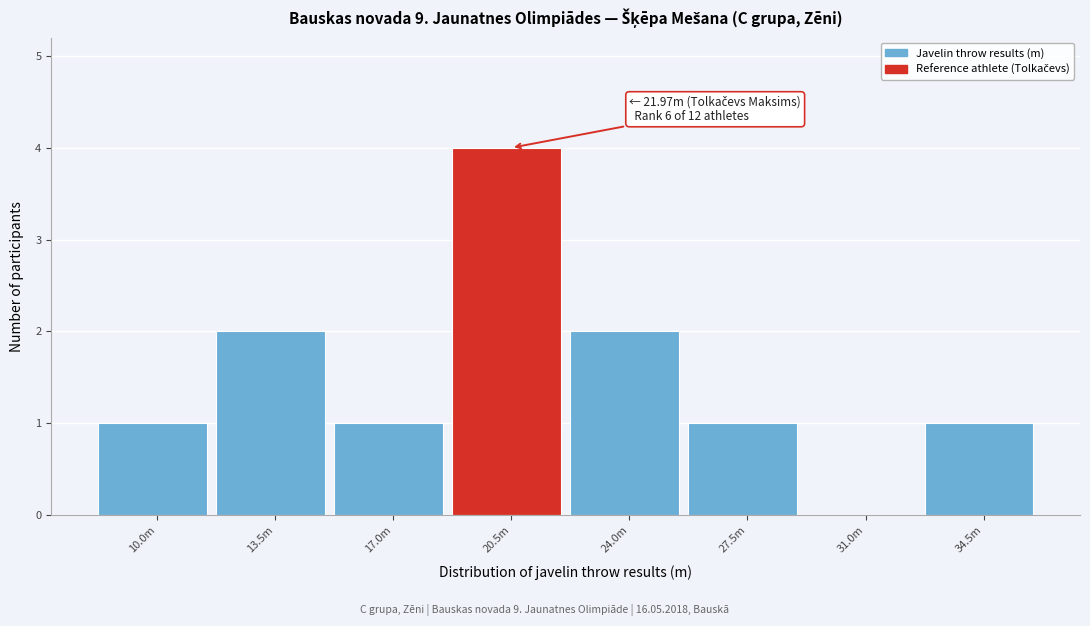

Reading right to left, what are all the values shown in this chart?

34.5m=1	31.0m=0	27.5m=1	24.0m=2	20.5m=4	17.0m=1	13.5m=2	10.0m=1